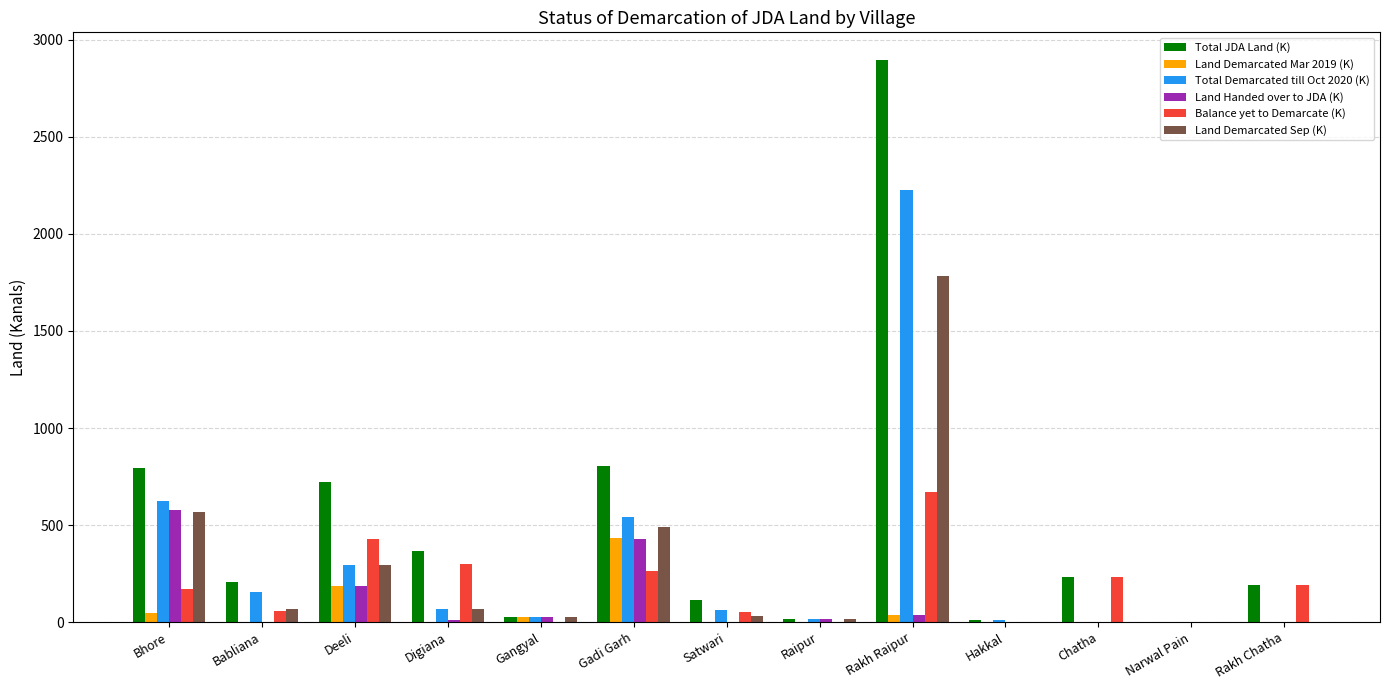

Which series has the largest total across all categories?

Total JDA Land (K)